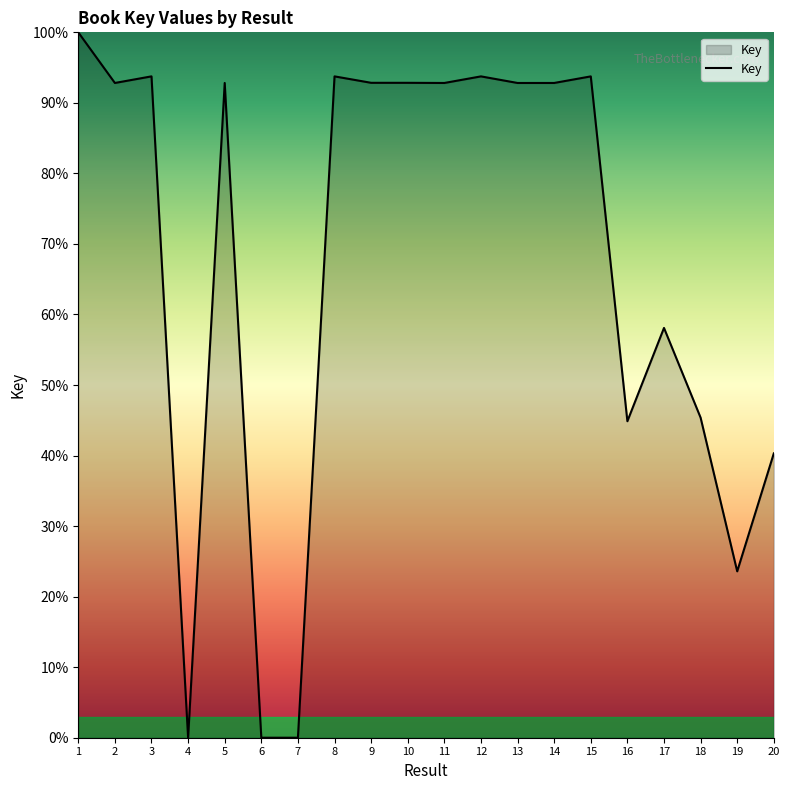

The chart shows a value of 139.2 at 2. True or false?

False